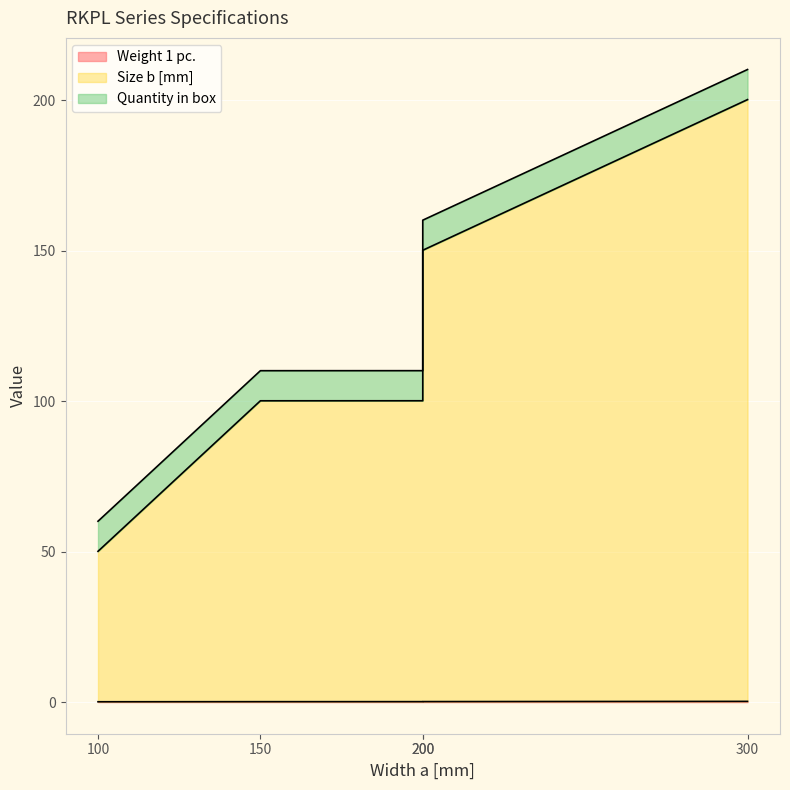

True or false: Size b [mm] and Weight 1 pc. cross at least once.

False